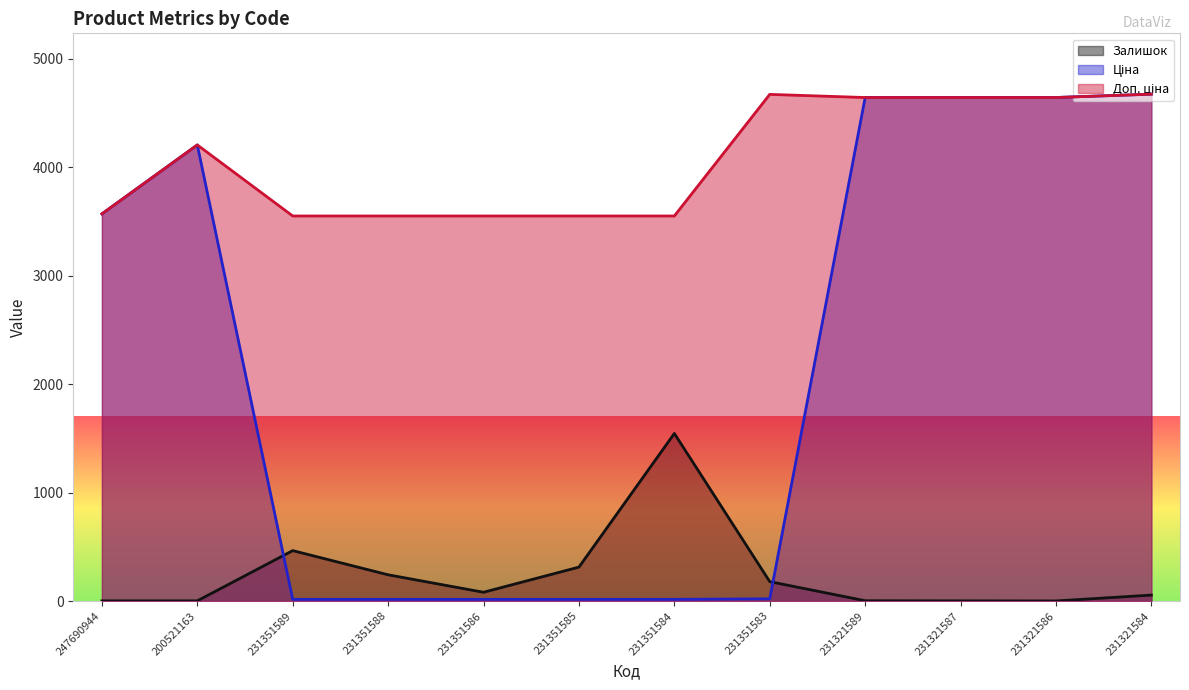

At which category does the chart reach its peak across all series?

231321584